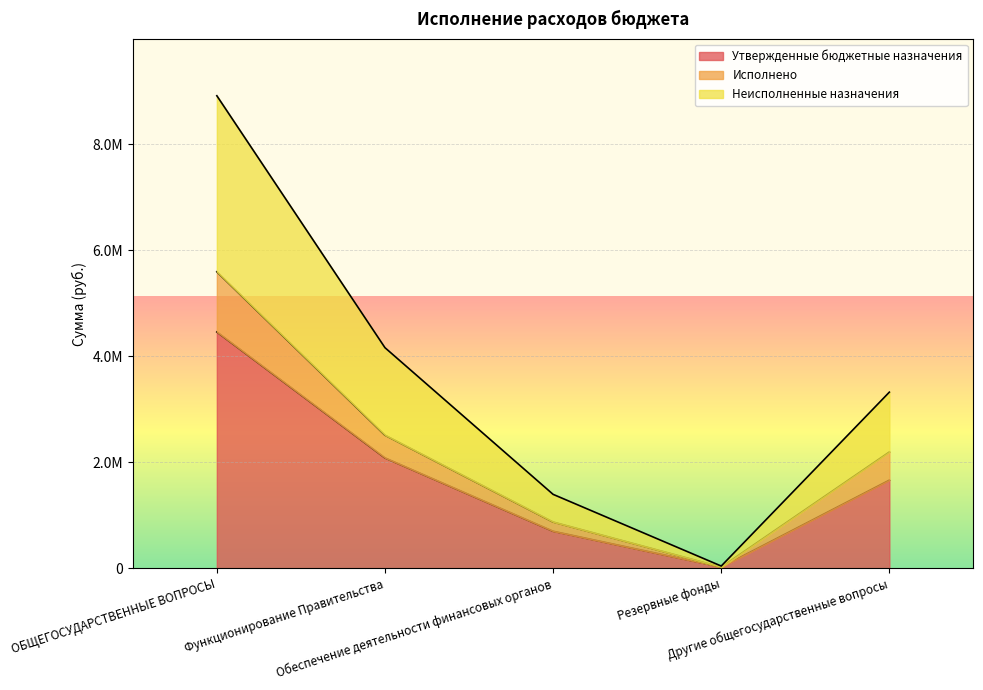

List the labels in order of Исполнено value, smallest first.

Резервные фонды, Обеспечение деятельности финансовых органов, Другие общегосударственные вопросы, Функционирование Правительства, ОБЩЕГОСУДАРСТВЕННЫЕ ВОПРОСЫ